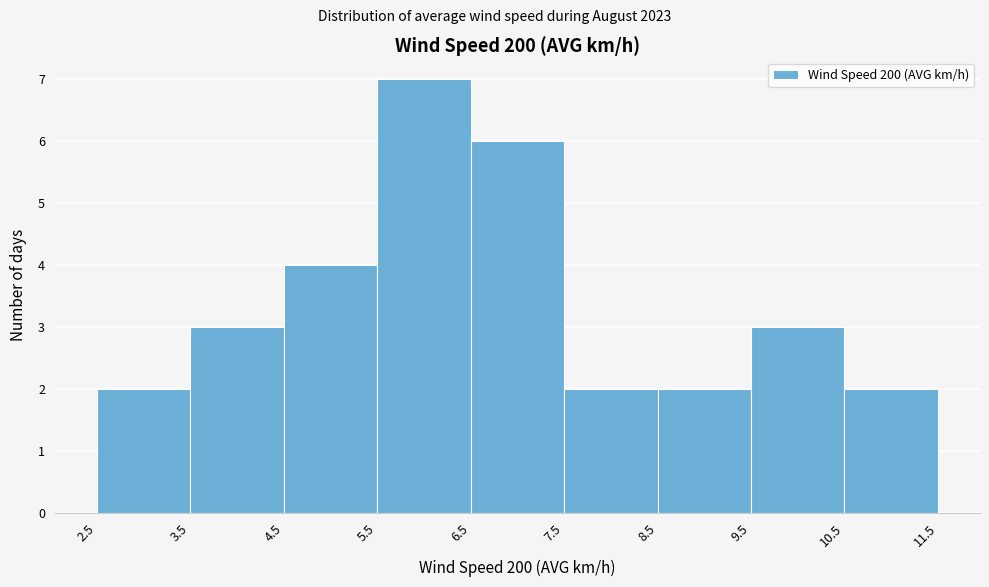

Reading left to right, transcribe this chart: for each bar, give the range it covers on the x-axis and its height. The values are not printed on the chart, so give them approximately, as read against the axis.

2.5 to 3.5: 2
3.5 to 4.5: 3
4.5 to 5.5: 4
5.5 to 6.5: 7
6.5 to 7.5: 6
7.5 to 8.5: 2
8.5 to 9.5: 2
9.5 to 10.5: 3
10.5 to 11.5: 2